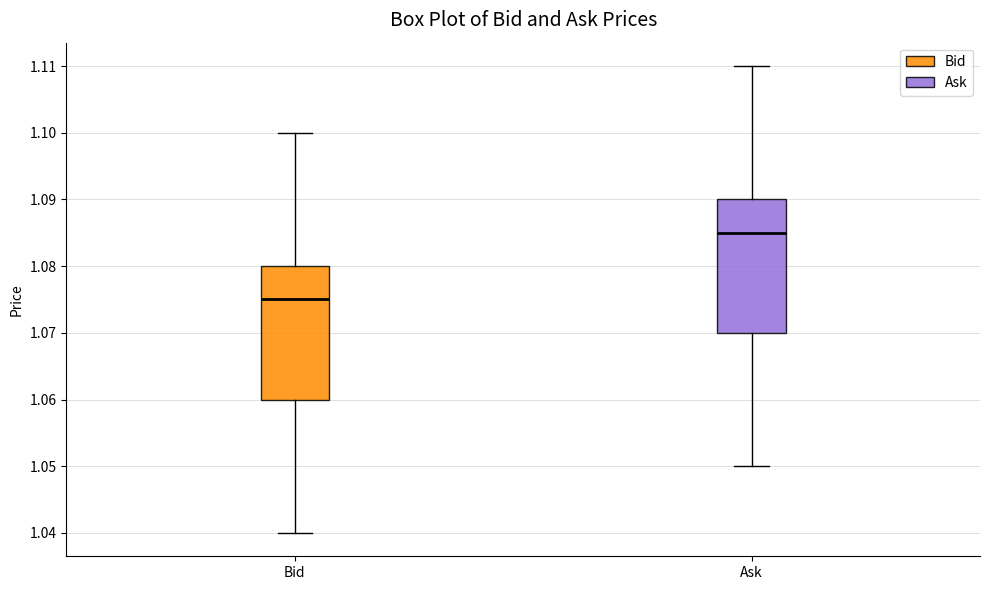

Which box has the lowest median line?

Bid